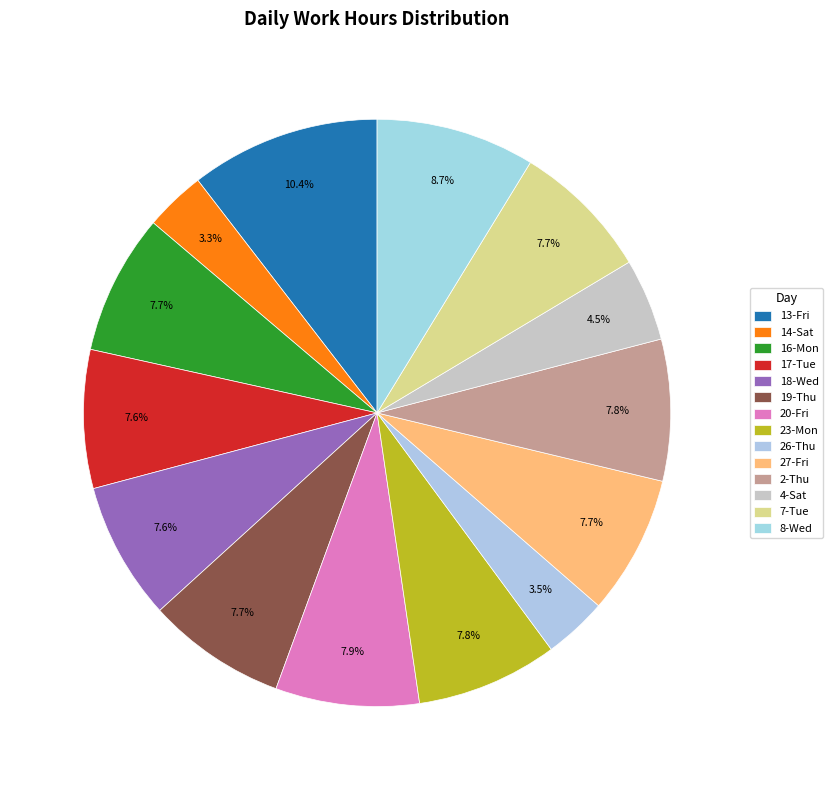

True or false: 8-Wed accounts for 1% of the total.

False